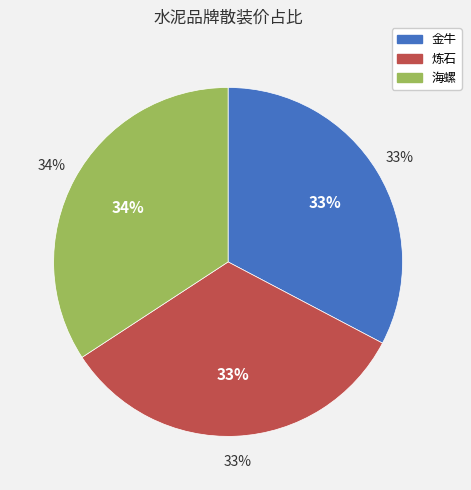

Approximately how many times larger is the value at 海螺 compared to 金牛?

1.0